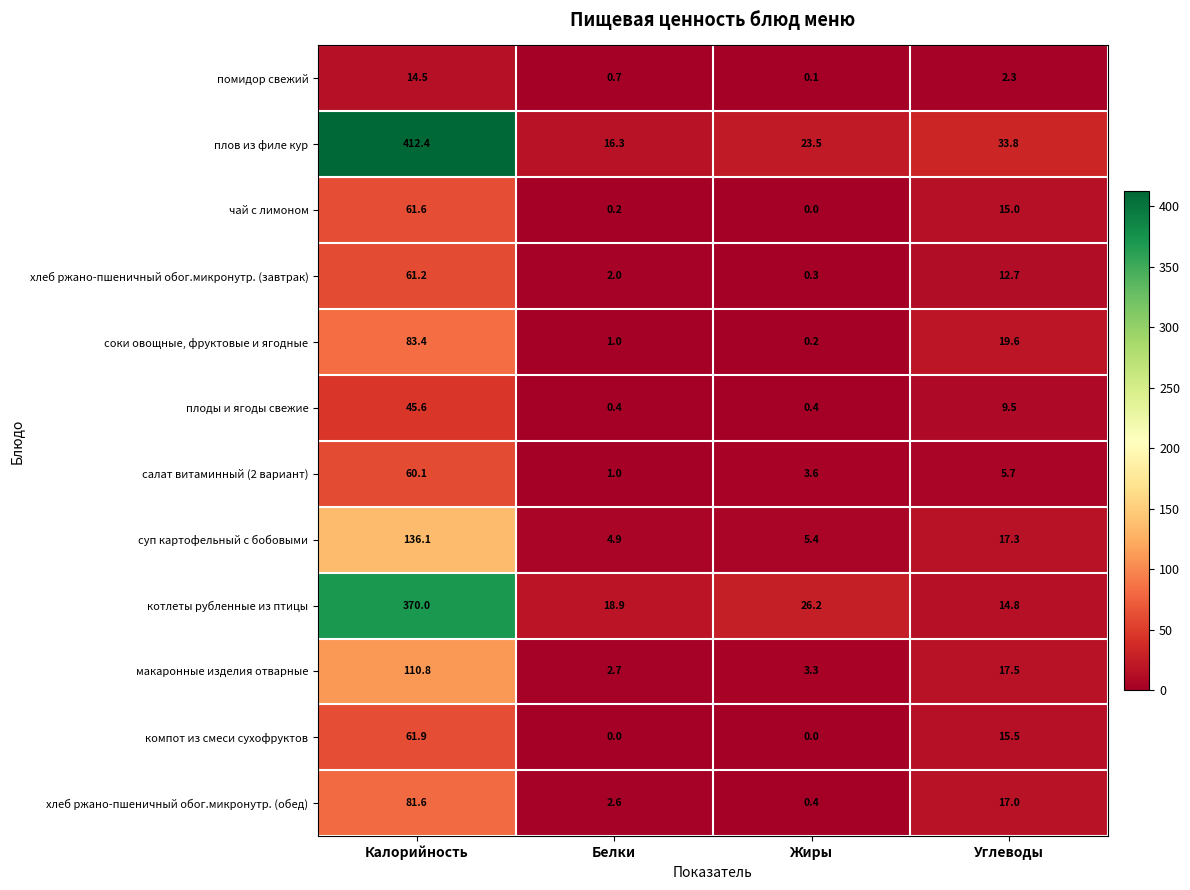

Which series has the largest range (max minus min)?

плов из филе кур